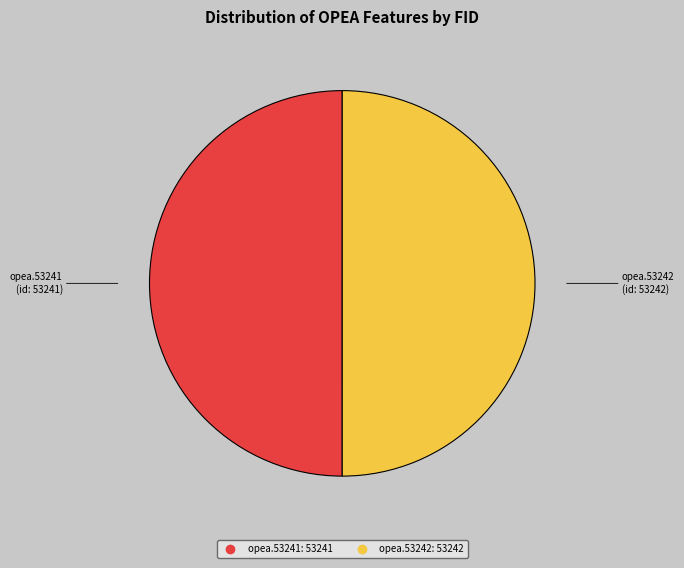

What is the ratio of the value at opea.53242 to the value at opea.53241?

1.0